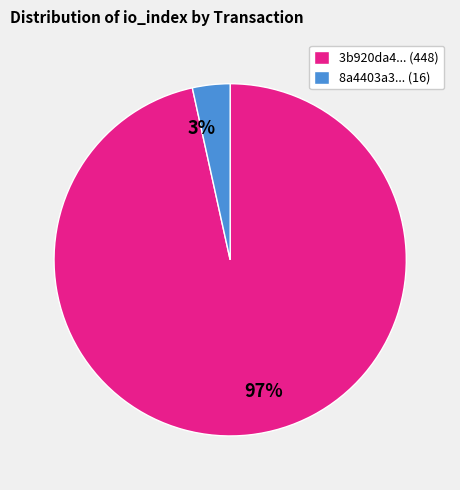

True or false: 8a4403a3... (16) accounts for 3% of the total.

True